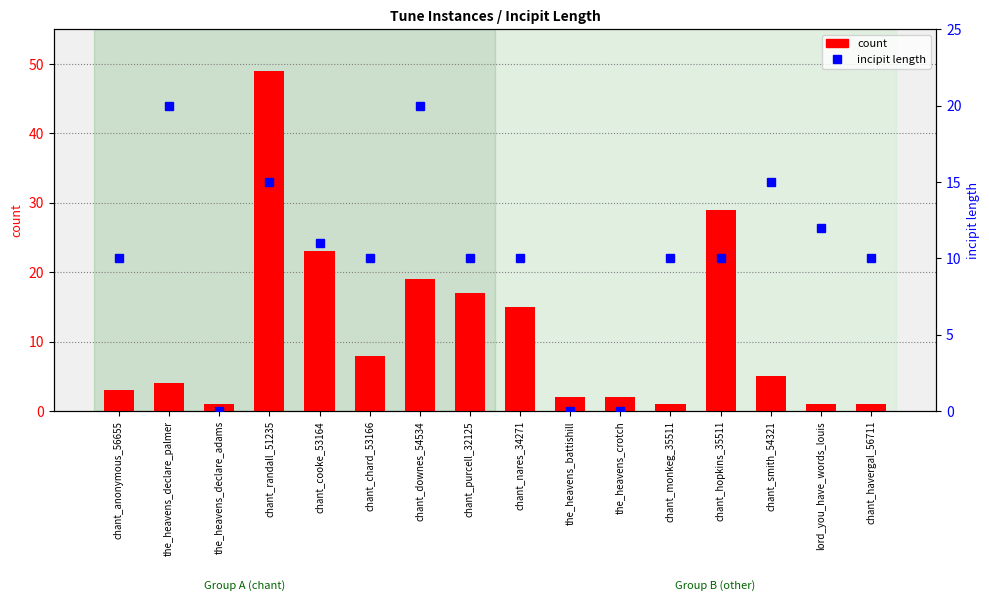

Is it true that count equals 5 at chant_chard_53166?

False